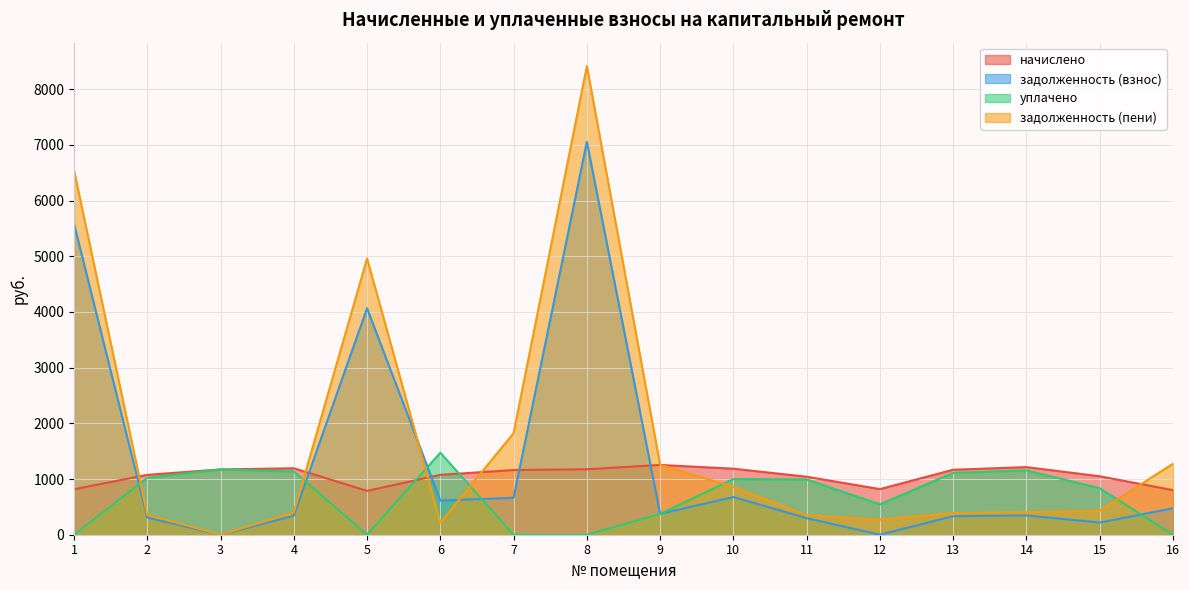

How many data points in начислено are above 1161?

8